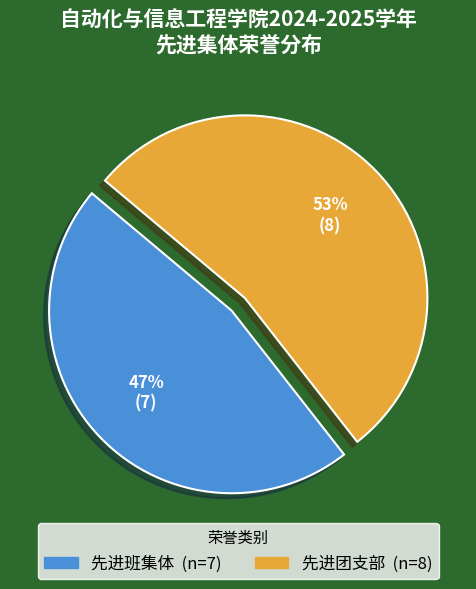

Rank the categories by value from lowest to highest.

先进班集体, 先进团支部